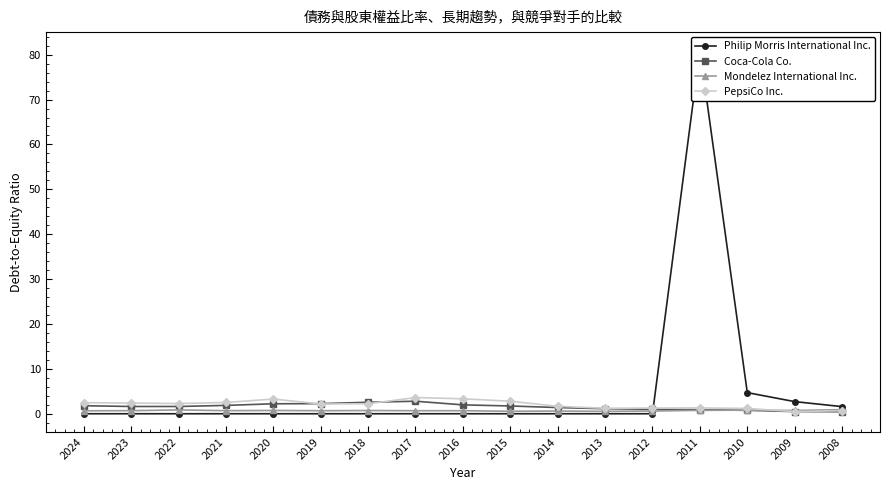

What is the approximate value of Coca-Cola Co. at 2016?

2.0